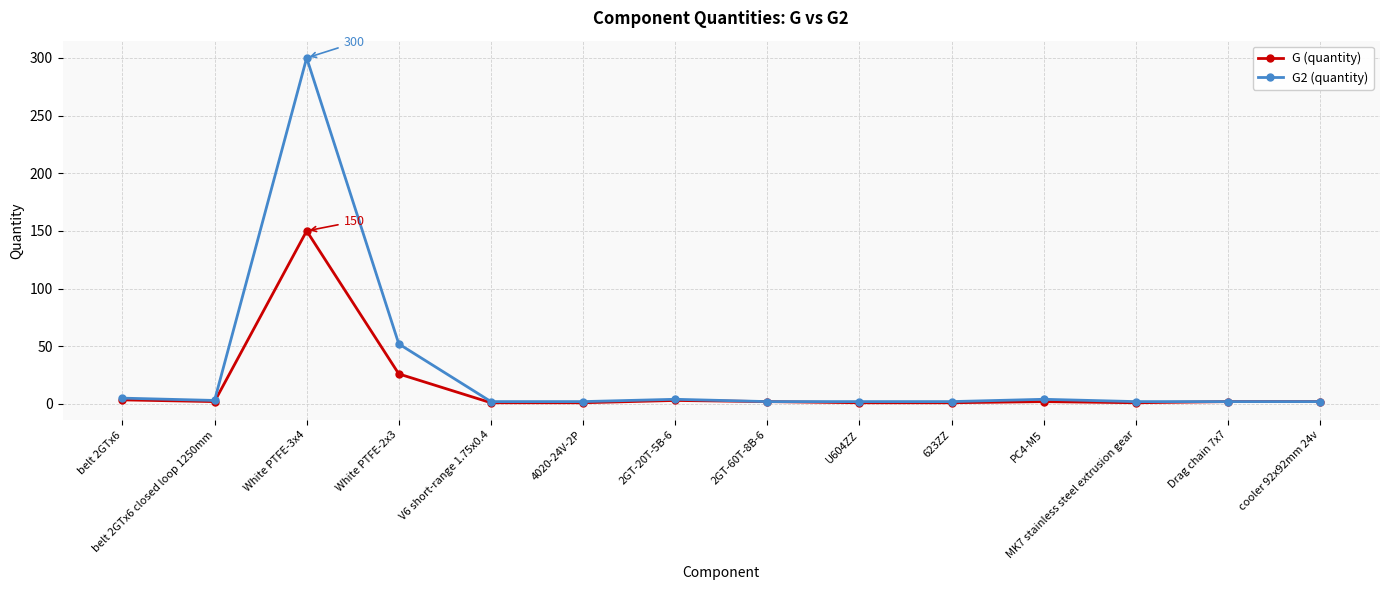

Rank the series by their maximum value, from highest to lowest.

G2 (quantity), G (quantity)